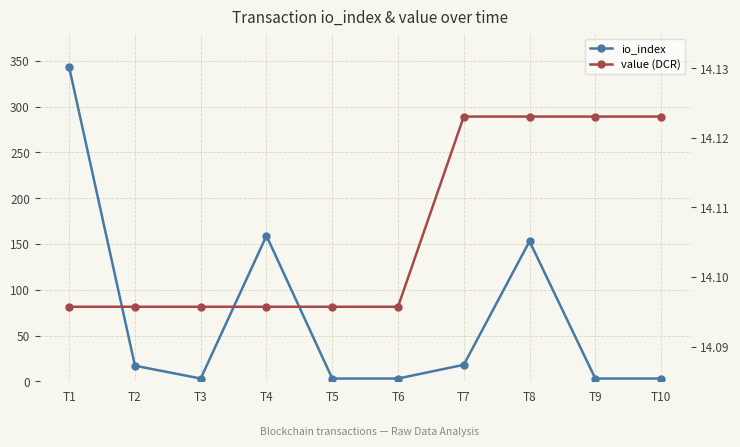

In io_index, how many points are higher than both neighbors (excluding endpoints)?

2